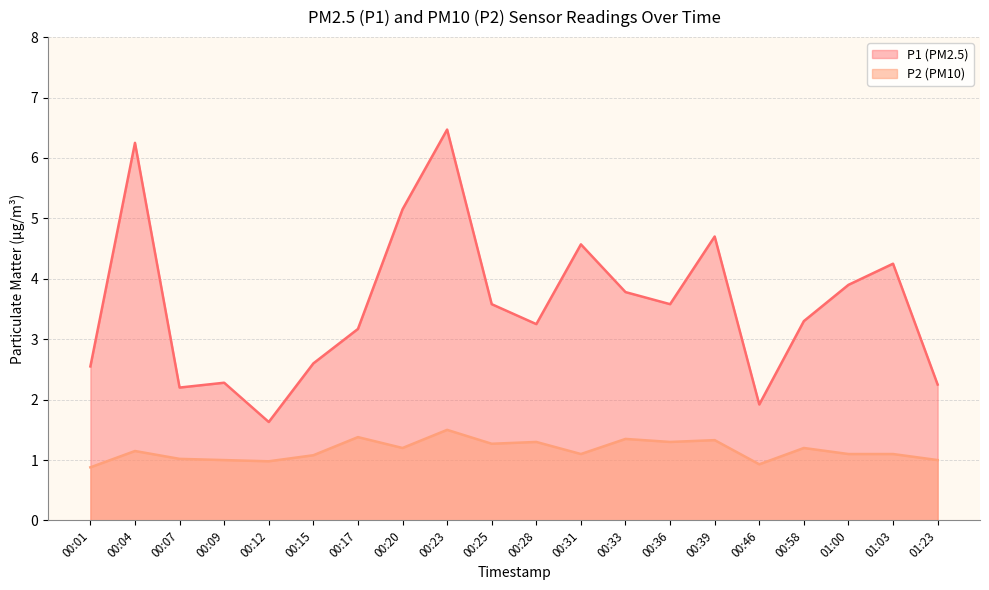

True or false: P2 has more than 2 interior local peaks.

True